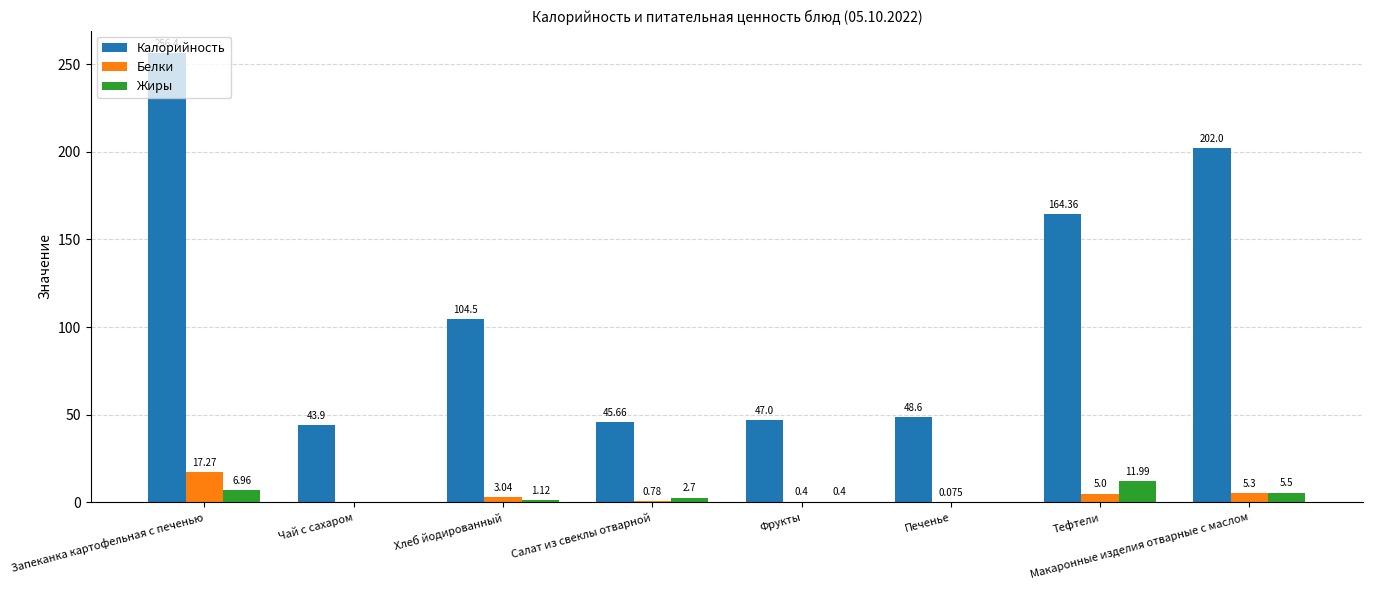

How many positive values does the Жиры series have?

6